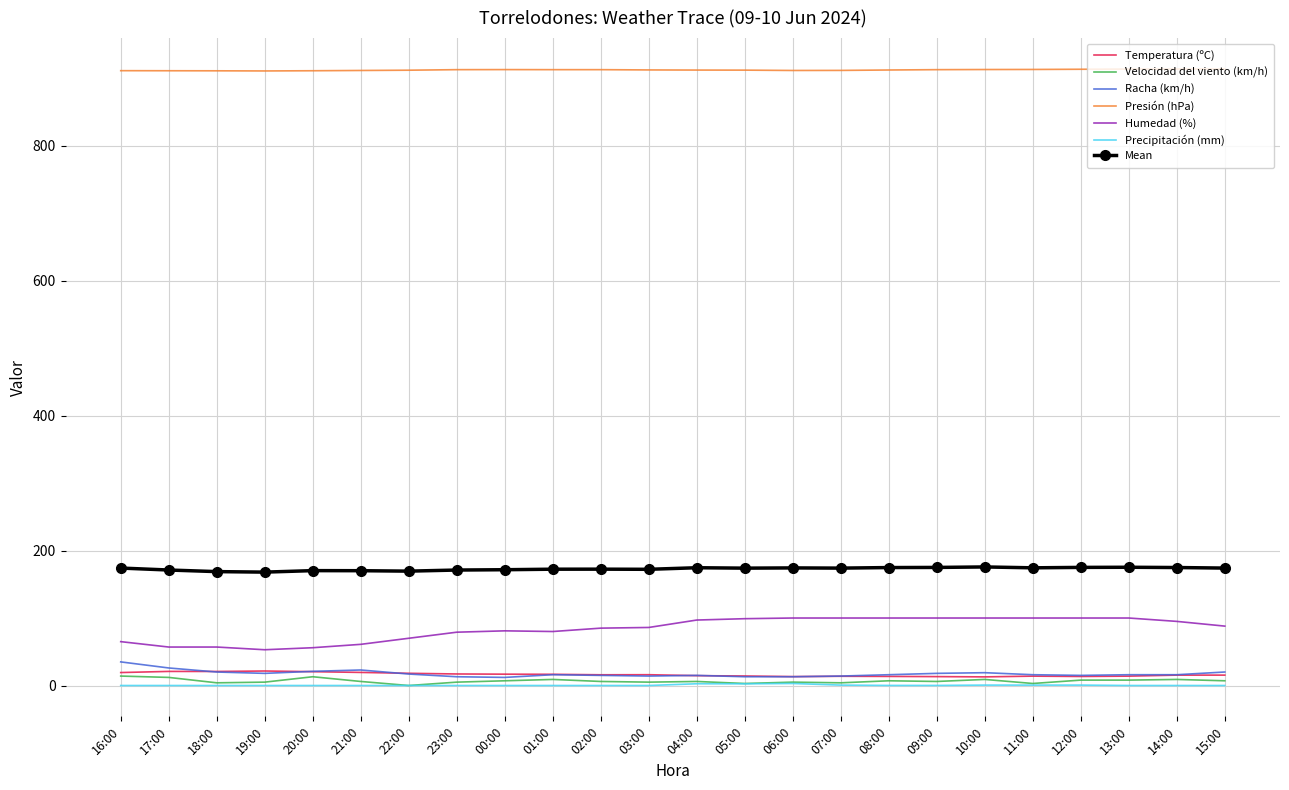

What is the minimum value for Presión (hPa)?

910.5